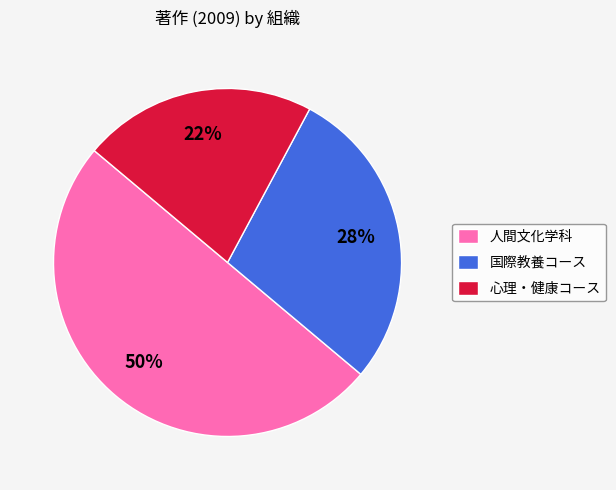

What is the ratio of the value at 人間文化学科 to the value at 国際教養コース?

1.8